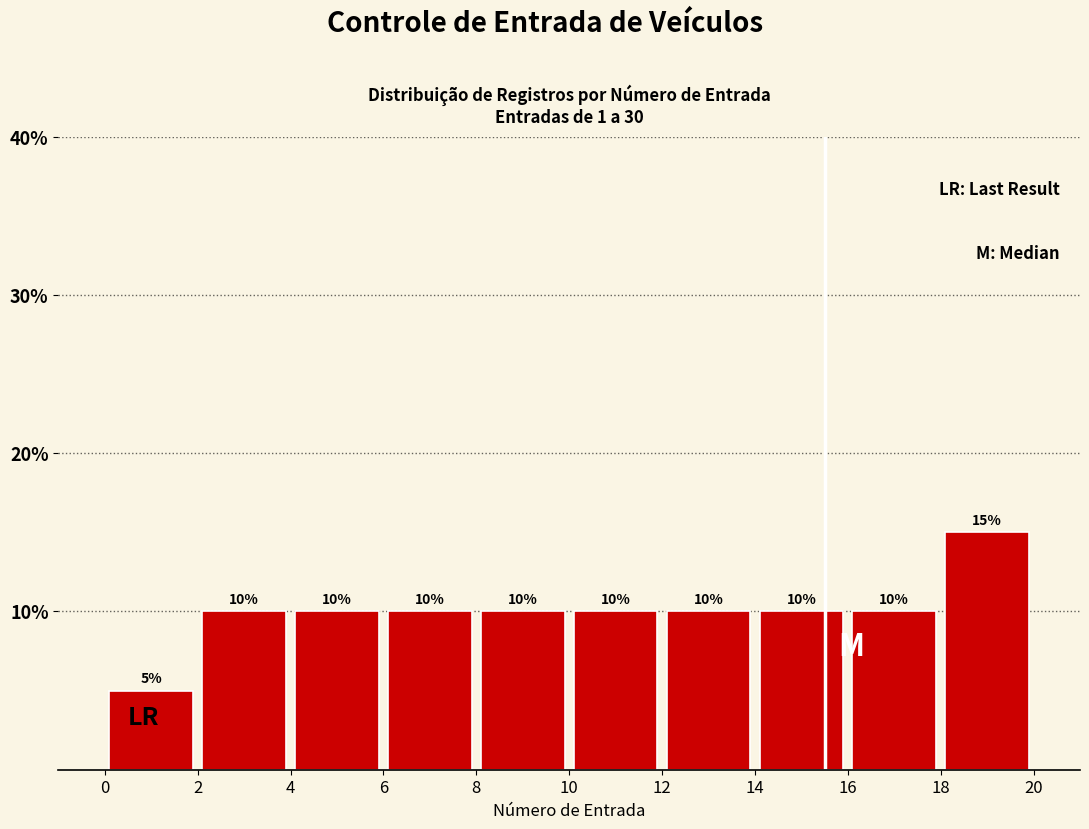

Reading left to right, list every bar in this chart as the range it spans on the x-axis followed by its height.

0 to 2: 5
2 to 4: 10
4 to 6: 10
6 to 8: 10
8 to 10: 10
10 to 12: 10
12 to 14: 10
14 to 16: 10
16 to 18: 10
18 to 20: 15